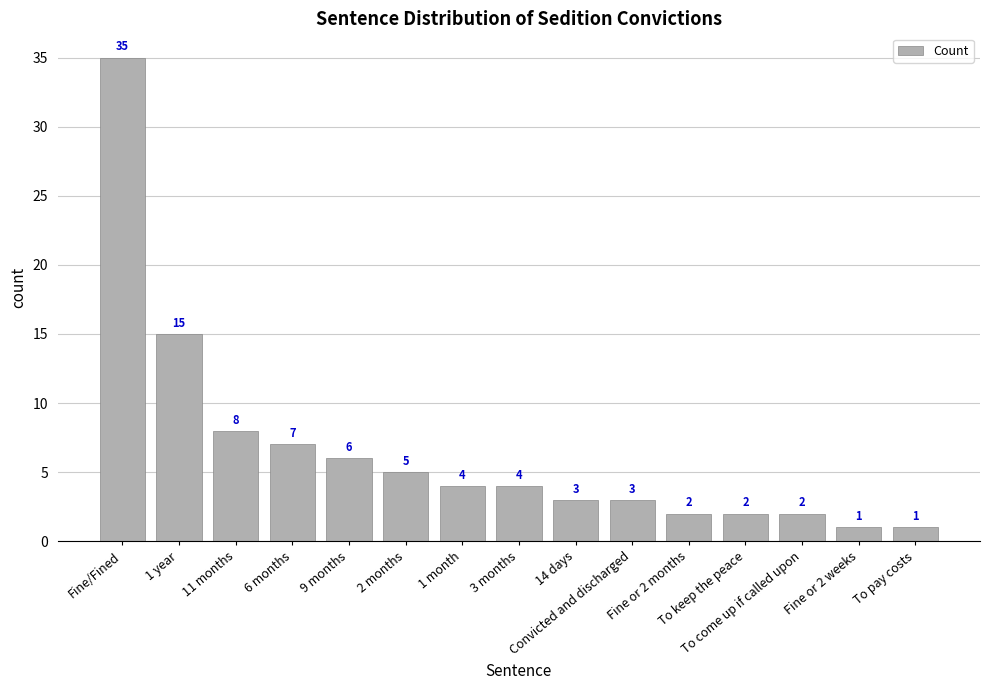

Are the bars horizontal?

No